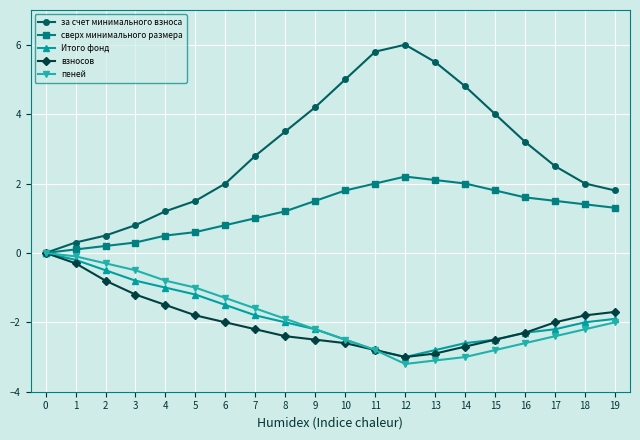

True or false: Итого фонд has more than 0 points higher than both neighbors.

False